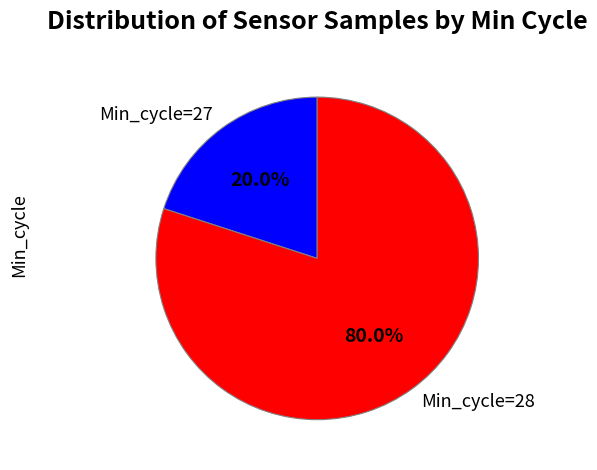

Between Min_cycle=27 and Min_cycle=28, which is larger?

Min_cycle=28